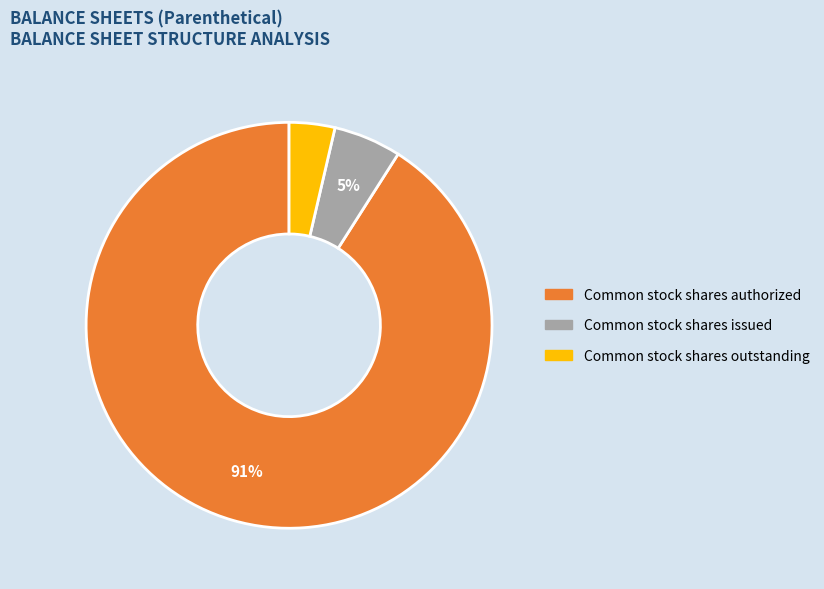

Is there a majority slice in this chart?

Yes